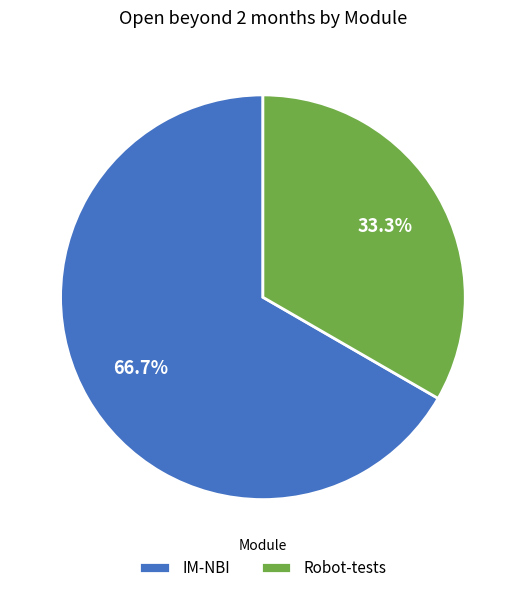

Do Robot-tests and IM-NBI together represent more than half of the pie?

Yes